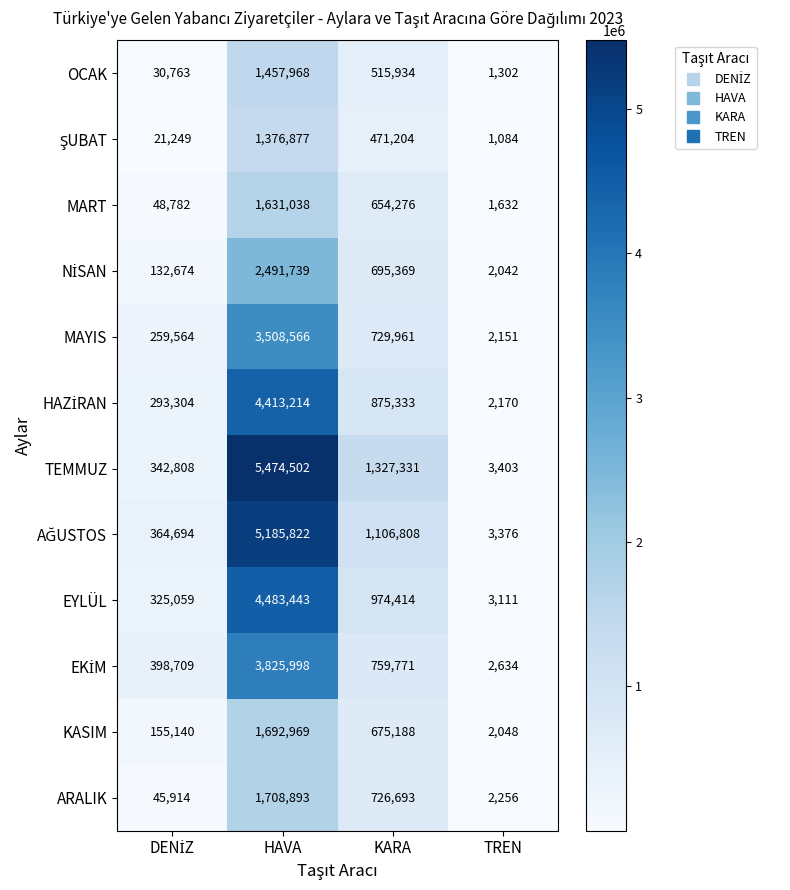

Which series has the largest total across all categories?

TEMMUZ